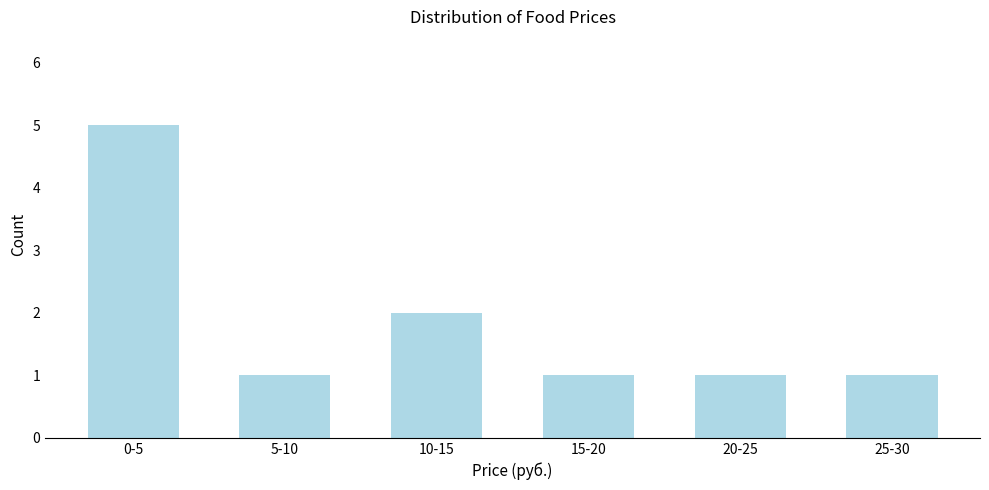

Reading right to left, what are all the values shown in this chart?

1	1	1	2	1	5